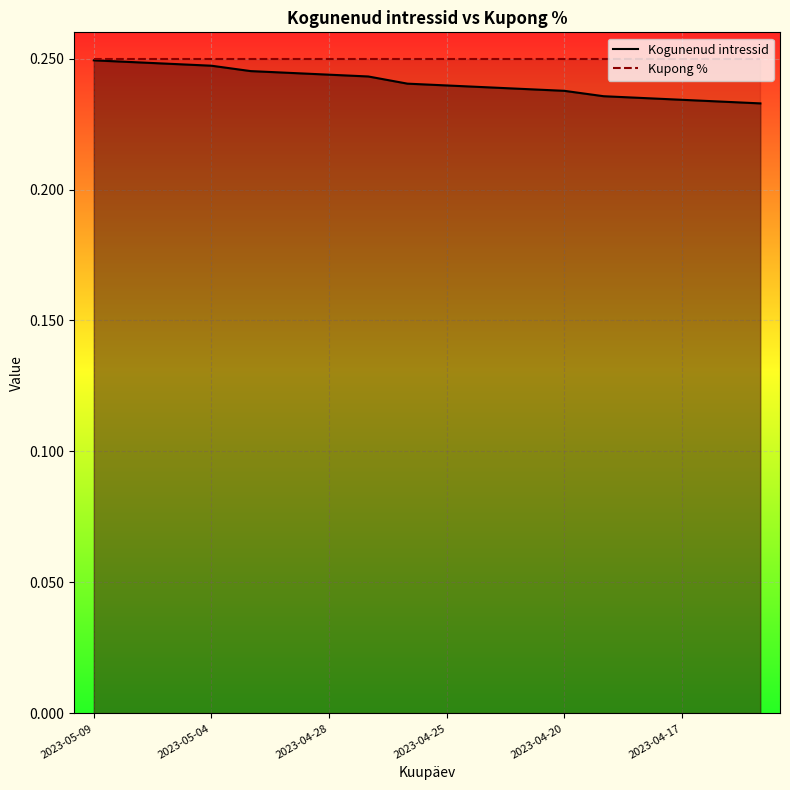

Reading right to left, what are all the values shown in this chart?

2023-04-13=0.2	2023-04-14=0.2	2023-04-17=0.2	2023-04-18=0.2	2023-04-19=0.2	2023-04-20=0.2	2023-04-21=0.2	2023-04-24=0.2	2023-04-25=0.2	2023-04-26=0.2	2023-04-27=0.2	2023-04-28=0.2	2023-05-02=0.2	2023-05-03=0.2	2023-05-04=0.2	2023-05-05=0.2	2023-05-08=0.2	2023-05-09=0.2